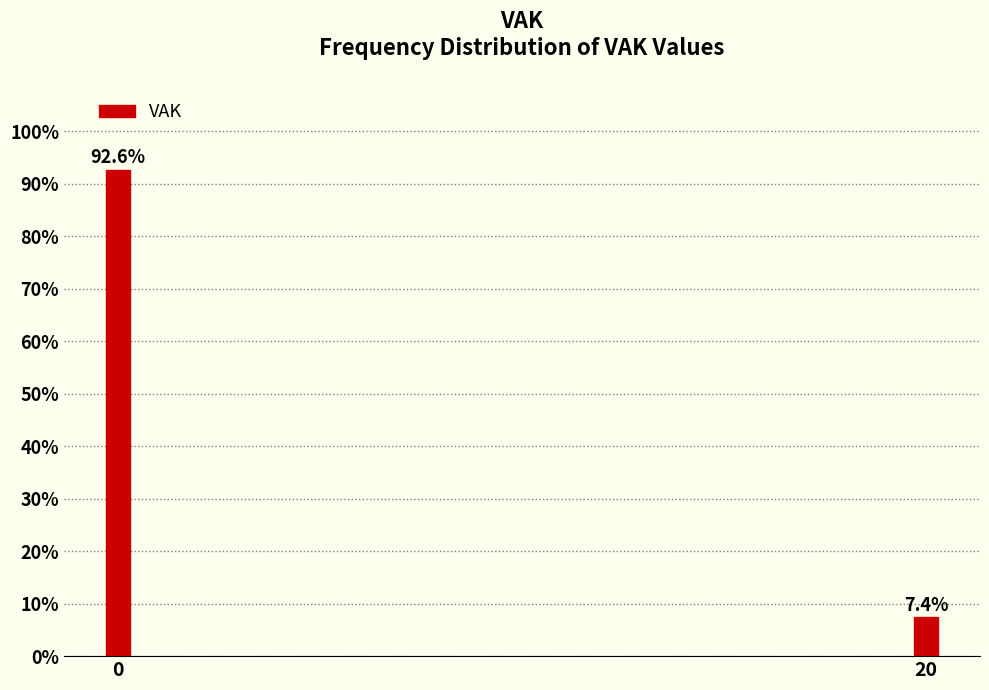

Reading left to right, what are all the values shown in this chart?

92.6	7.4